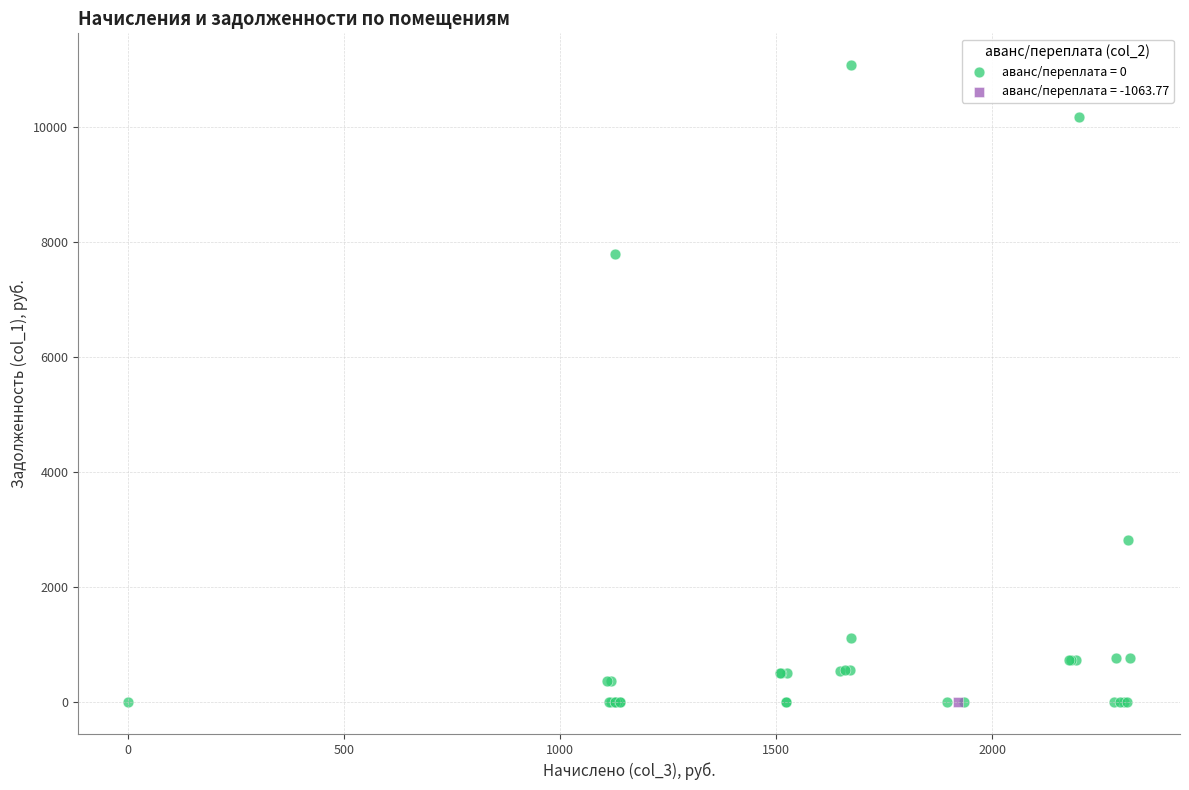

What are all the series names shown in the legend?

аванс/переплата = 0, аванс/переплата = -1063.77